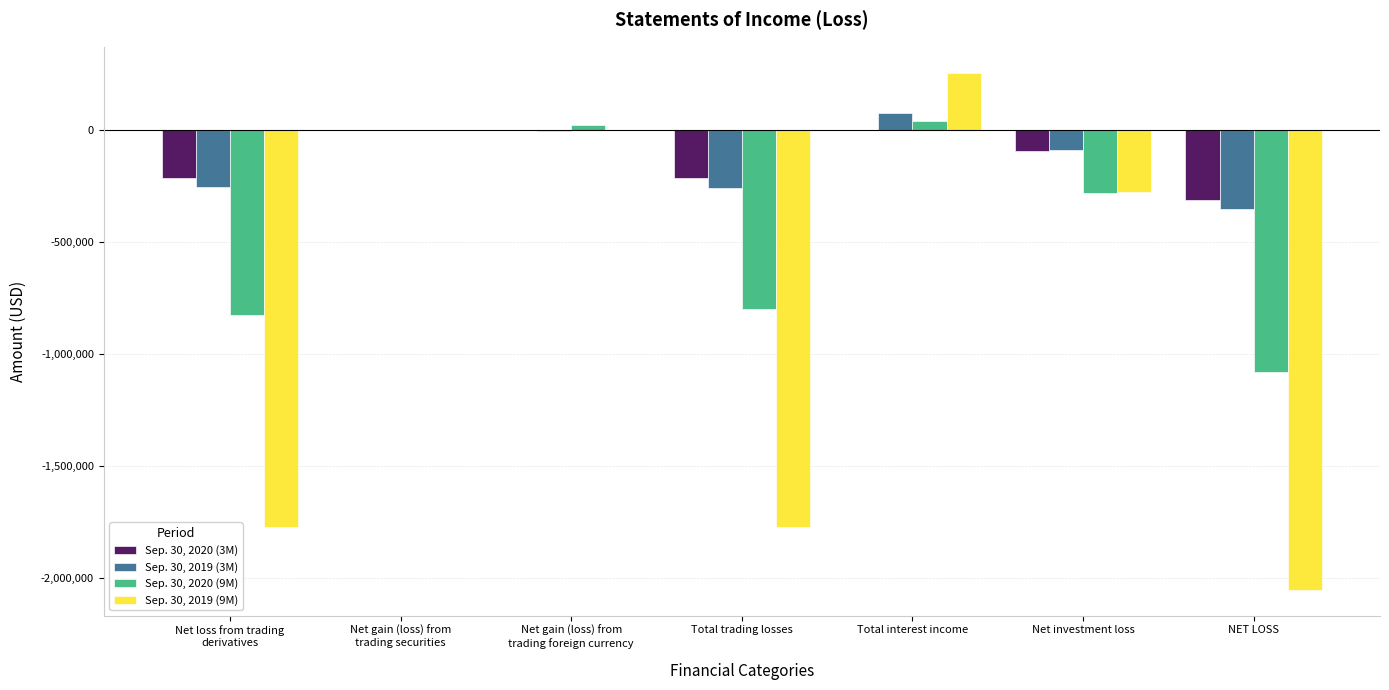

What is the difference between the Sep. 30, 2019 (3M) values at Net loss from trading
derivatives and Total trading losses?

3015